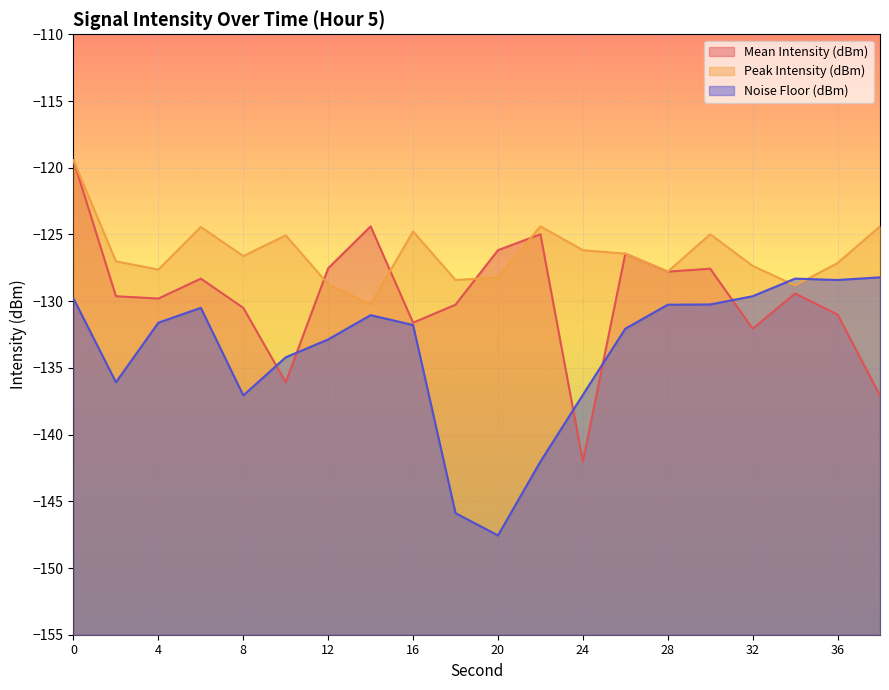

Reading right to left, list all the values displayed in this chart.

Mean Intensity (dBm): -137.1	-131.0	-129.4	-132.1	-127.6	-127.8	-126.4	-142.0	-125.0	-126.2	-130.3	-131.6	-124.4	-127.5	-136.1	-130.5	-128.3	-129.8	-129.6	-119.4
Peak Intensity (dBm): -124.4	-127.1	-128.8	-127.4	-125.0	-127.8	-126.4	-126.2	-124.4	-128.2	-128.4	-124.8	-130.2	-128.7	-125.1	-126.6	-124.4	-127.6	-127.0	-119.4
Noise Floor (dBm): -128.2	-128.4	-128.3	-129.6	-130.2	-130.3	-132.1	-137.0	-142.0	-147.6	-145.9	-131.8	-131.0	-132.9	-134.2	-137.1	-130.5	-131.6	-136.1	-129.8